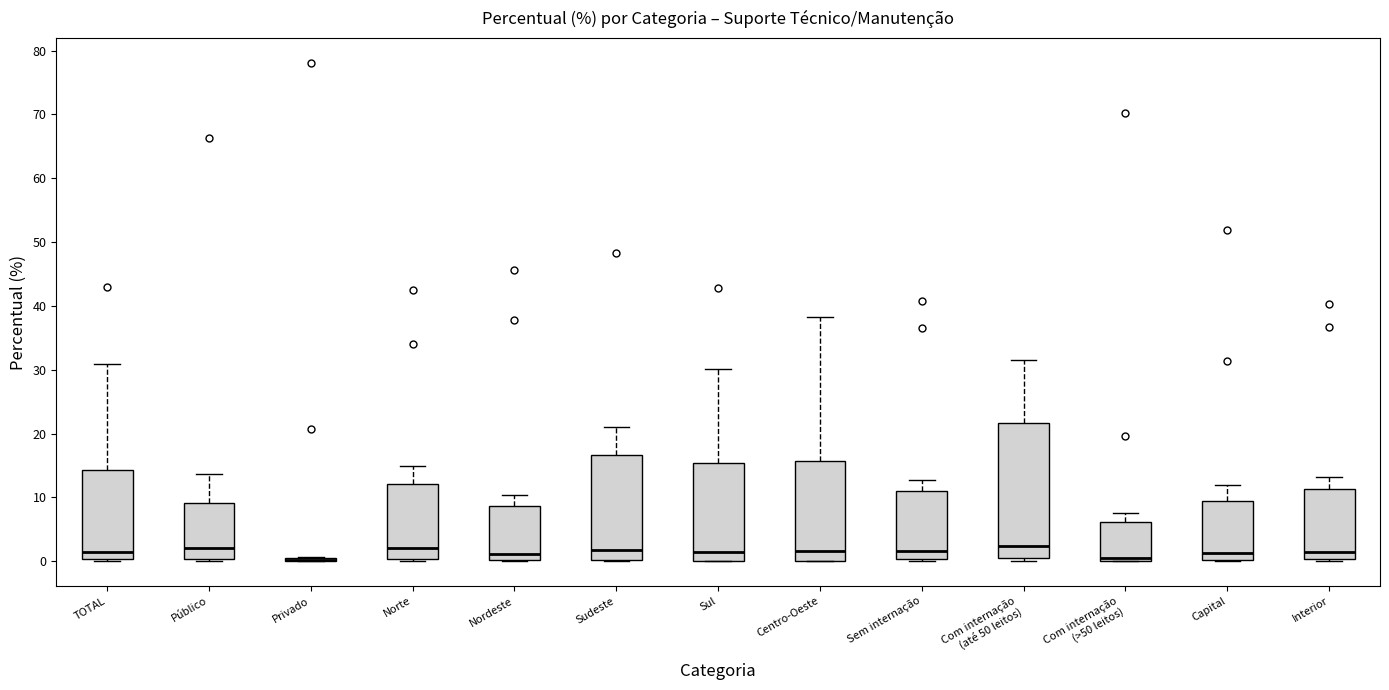

Which box is the tallest, from its lower edge to its upper edge?

Com internação (até 50 leitos)